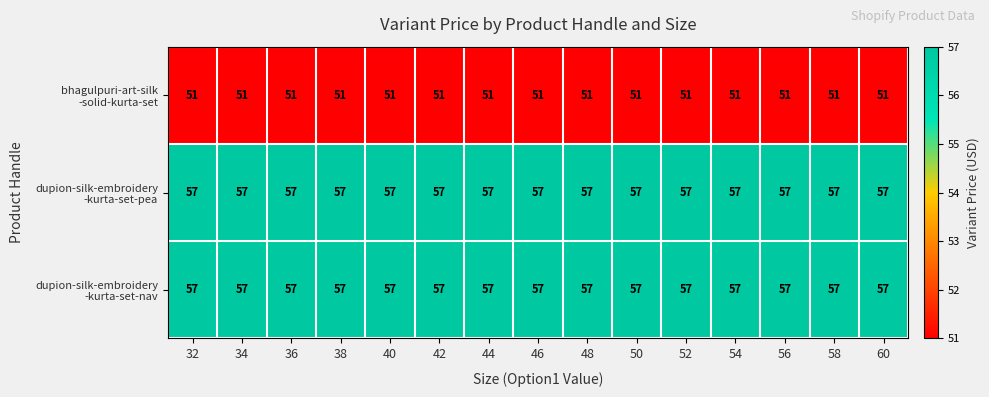

What is the total value across all series at 58?

165